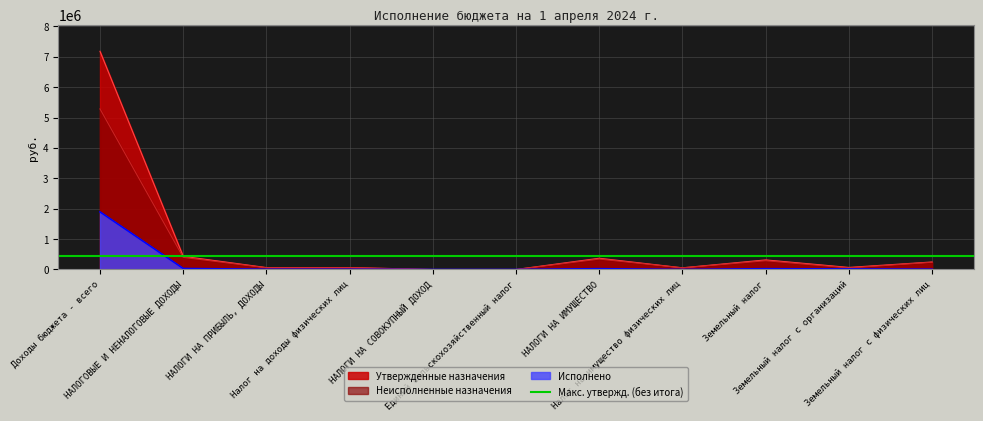

The Исполнено series shows 6818.5 at Налог на доходы физических лиц. True or false?

True